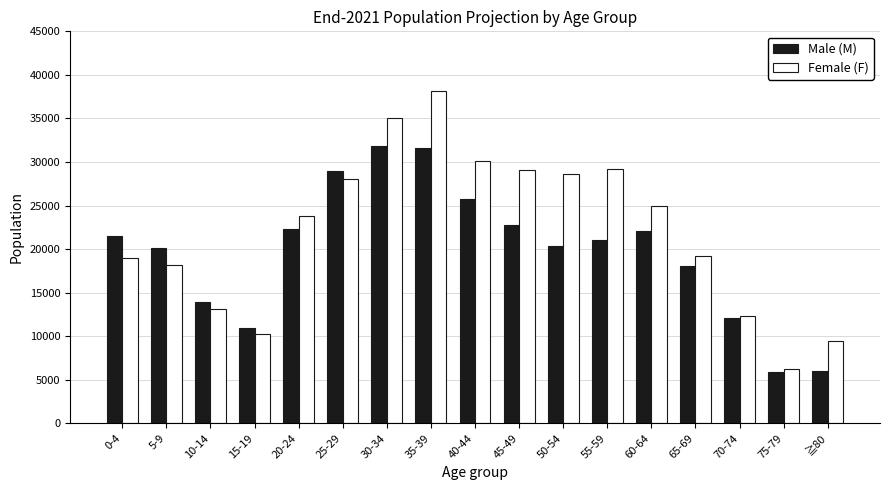

What is the average value of the Male (M) series?

19718